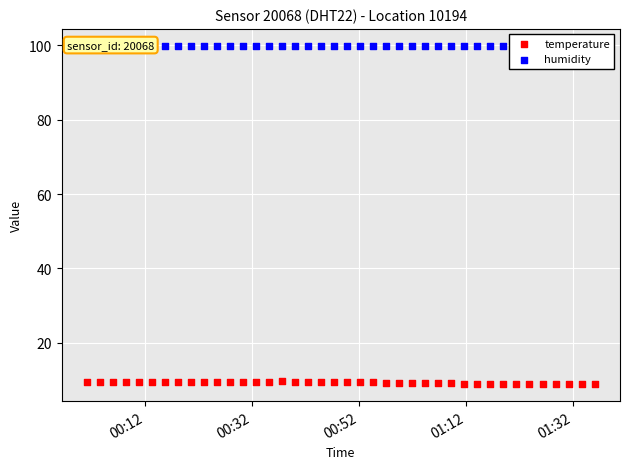

At how many categories does at least one series exceed 41?

40